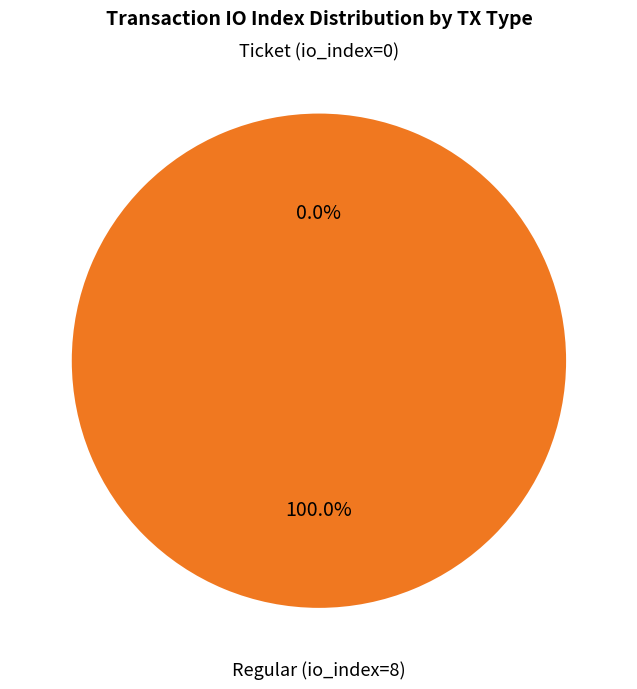

Rank the categories by value from lowest to highest.

Ticket (io_index=0), Regular (io_index=8)